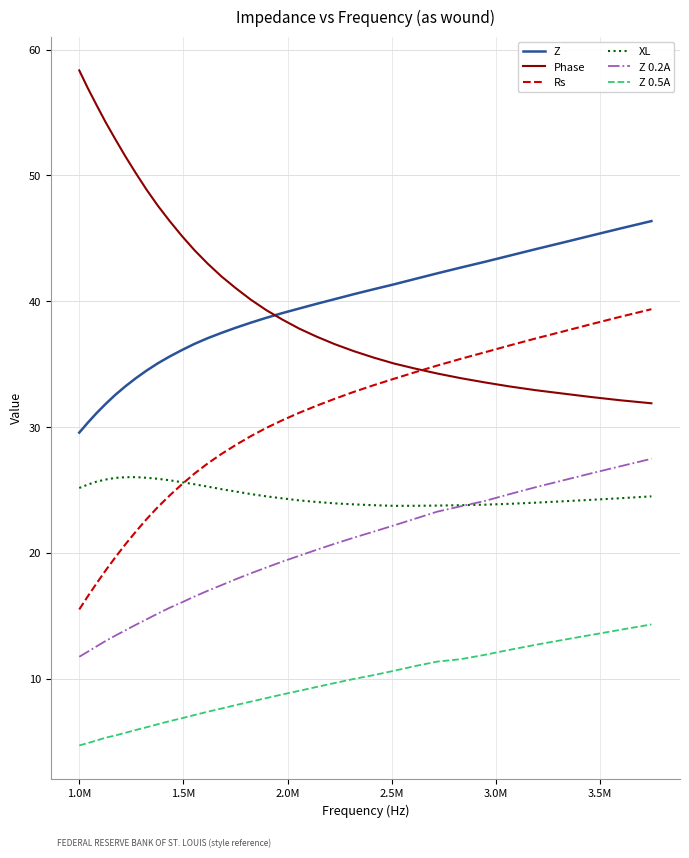

What is the maximum value shown in the chart?

58.3